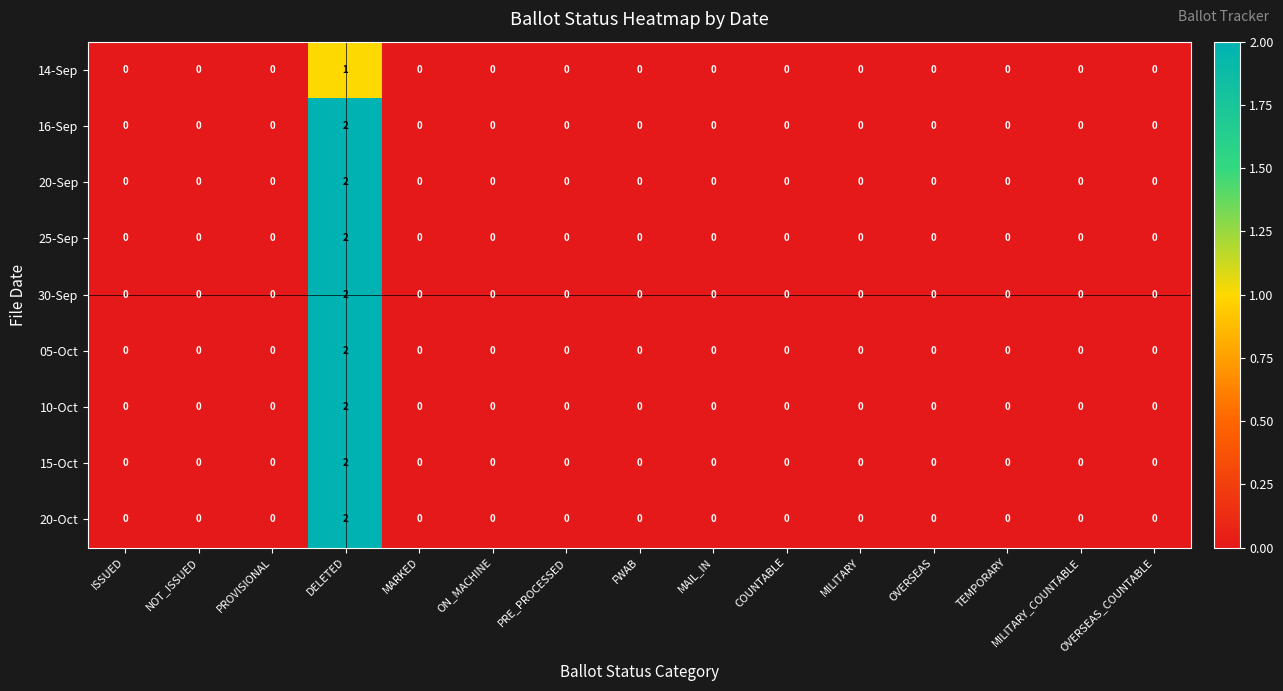

The value of 05-Oct at FWAB is 1. True or false?

False